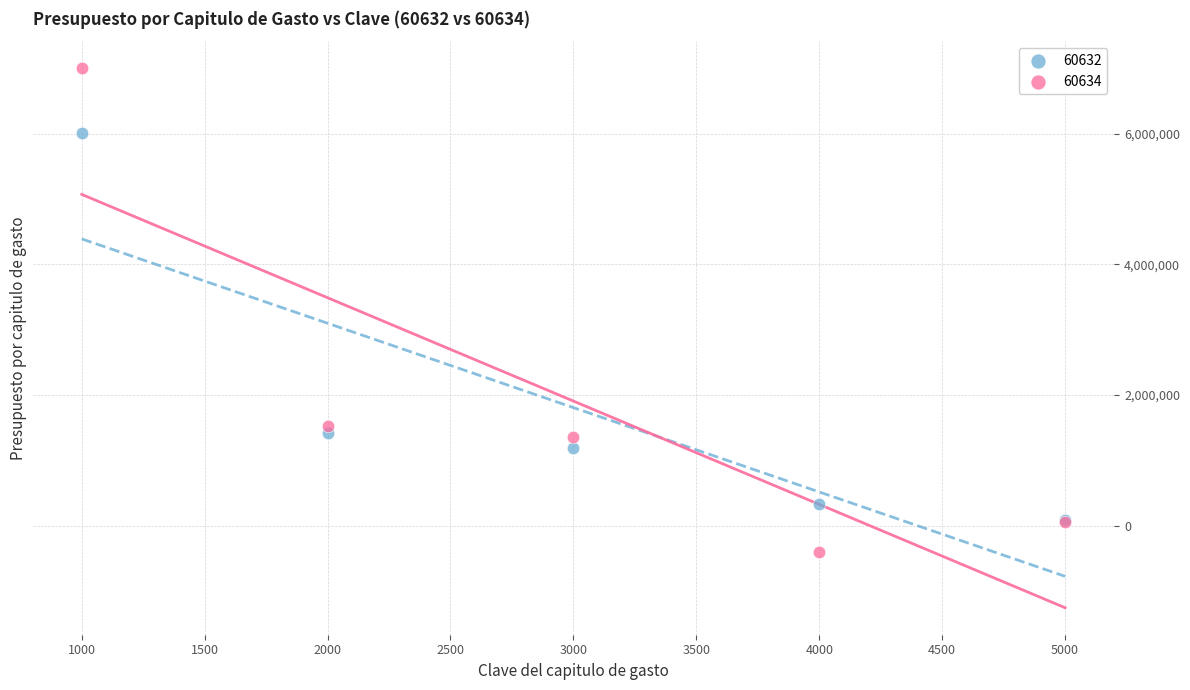

Which series reaches the maximum Y coordinate?

60634